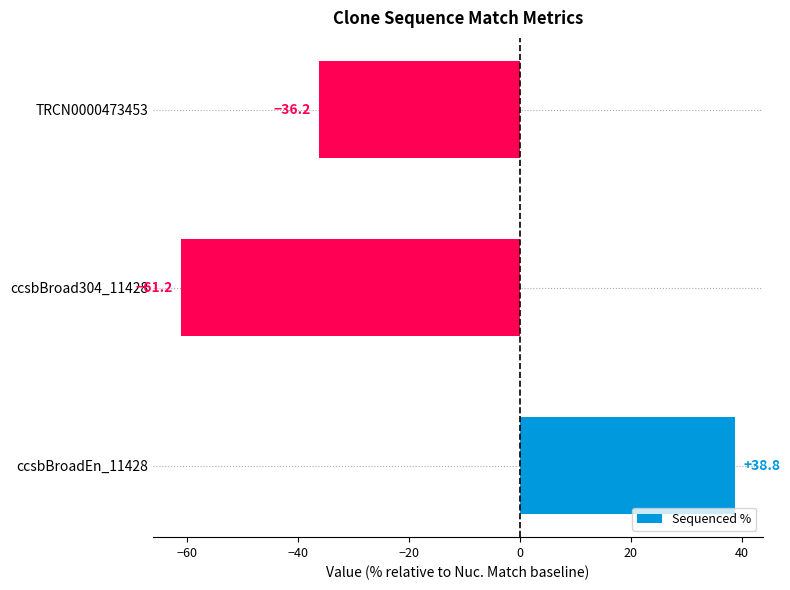

The value at TRCN0000473453 is -36.2. True or false?

True